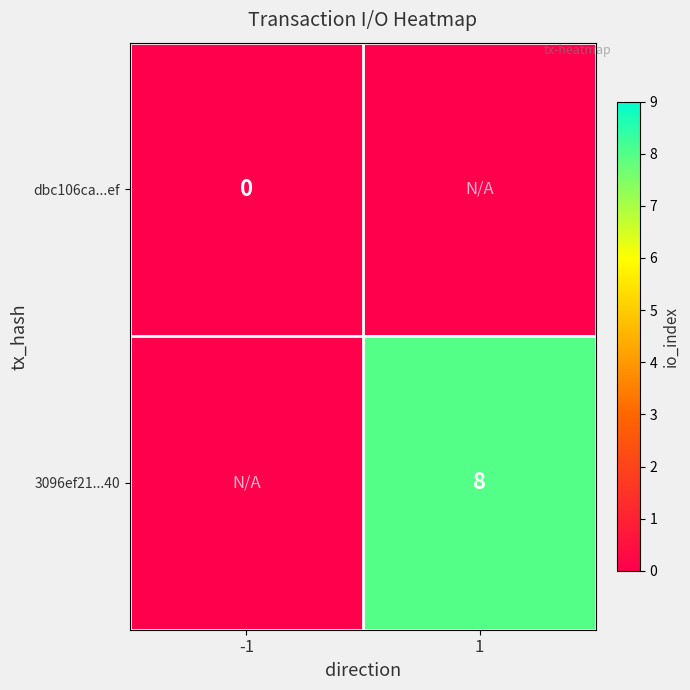

The 3096ef21...40 series shows 8 at 1. True or false?

True